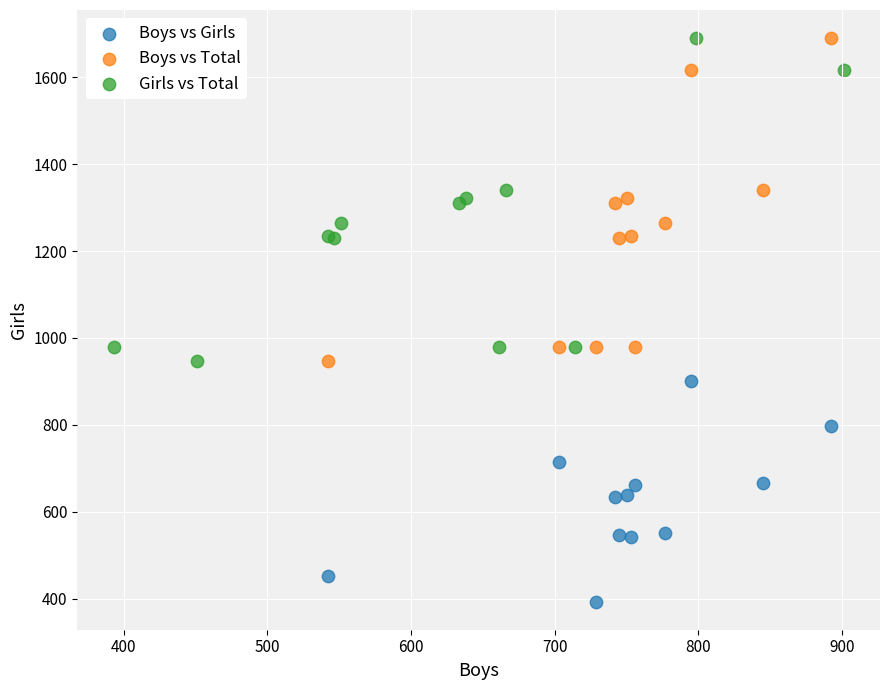

Which series contains the lowest Y value?

Boys vs Girls